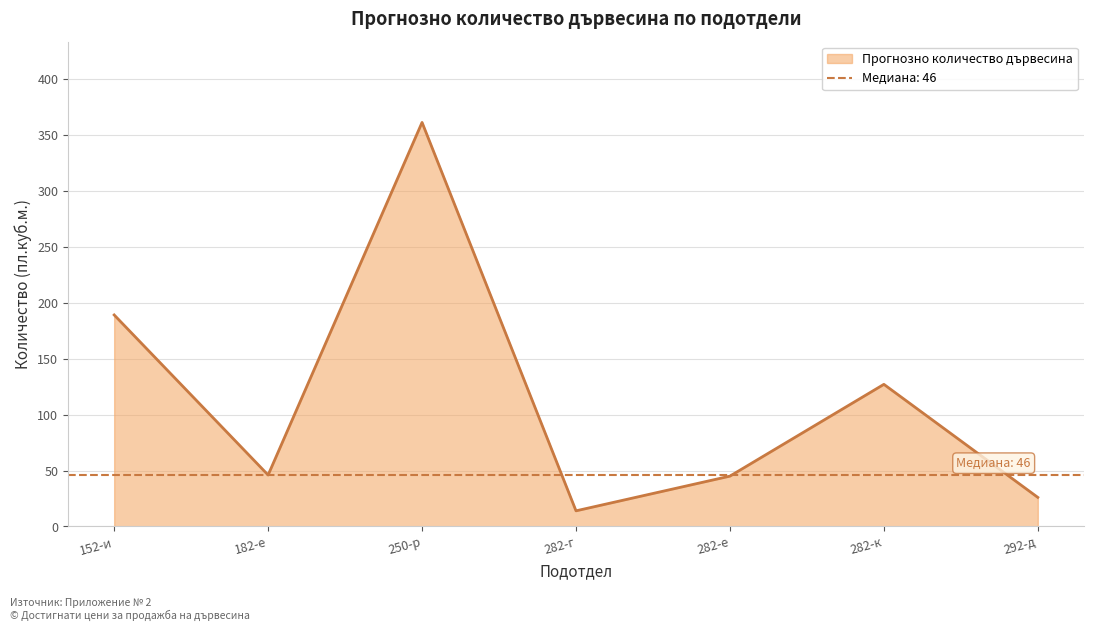

What is the sum of the values at 282-к and 182-е?

173